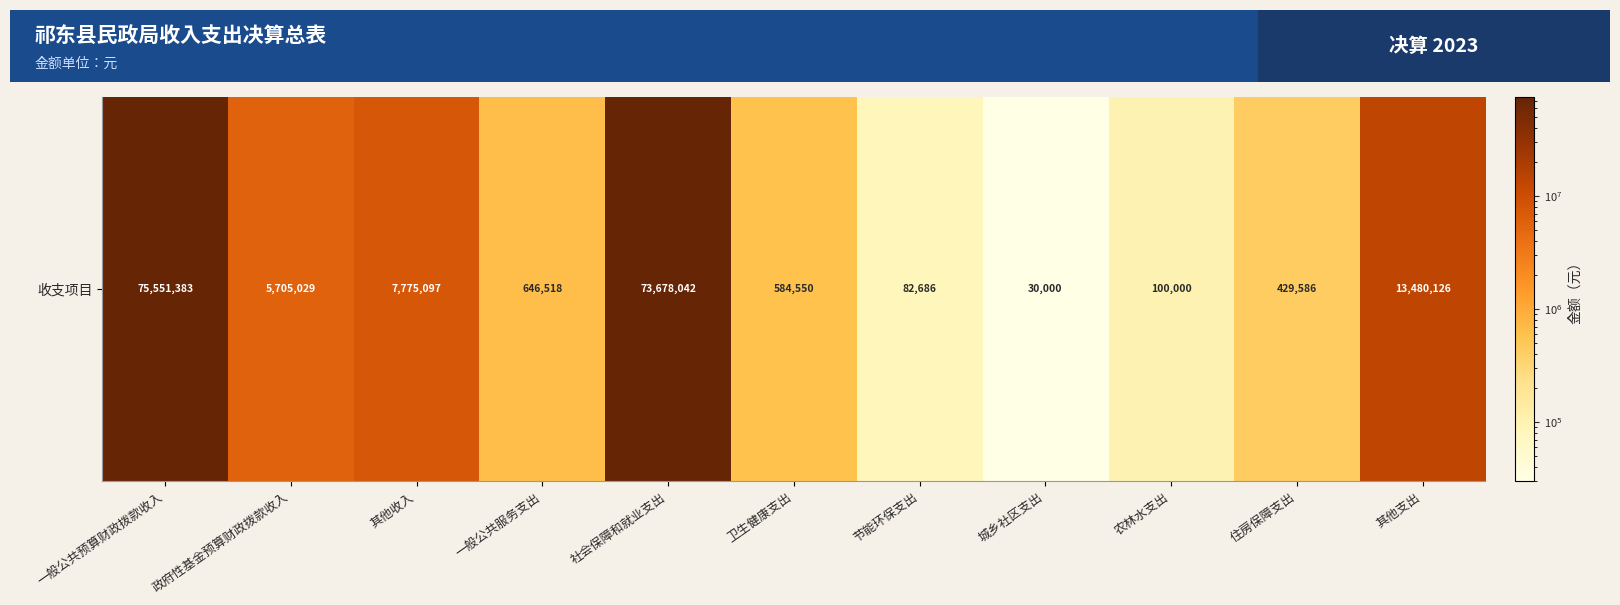

At which category does the chart reach its peak across all series?

一般公共预算财政拨款收入